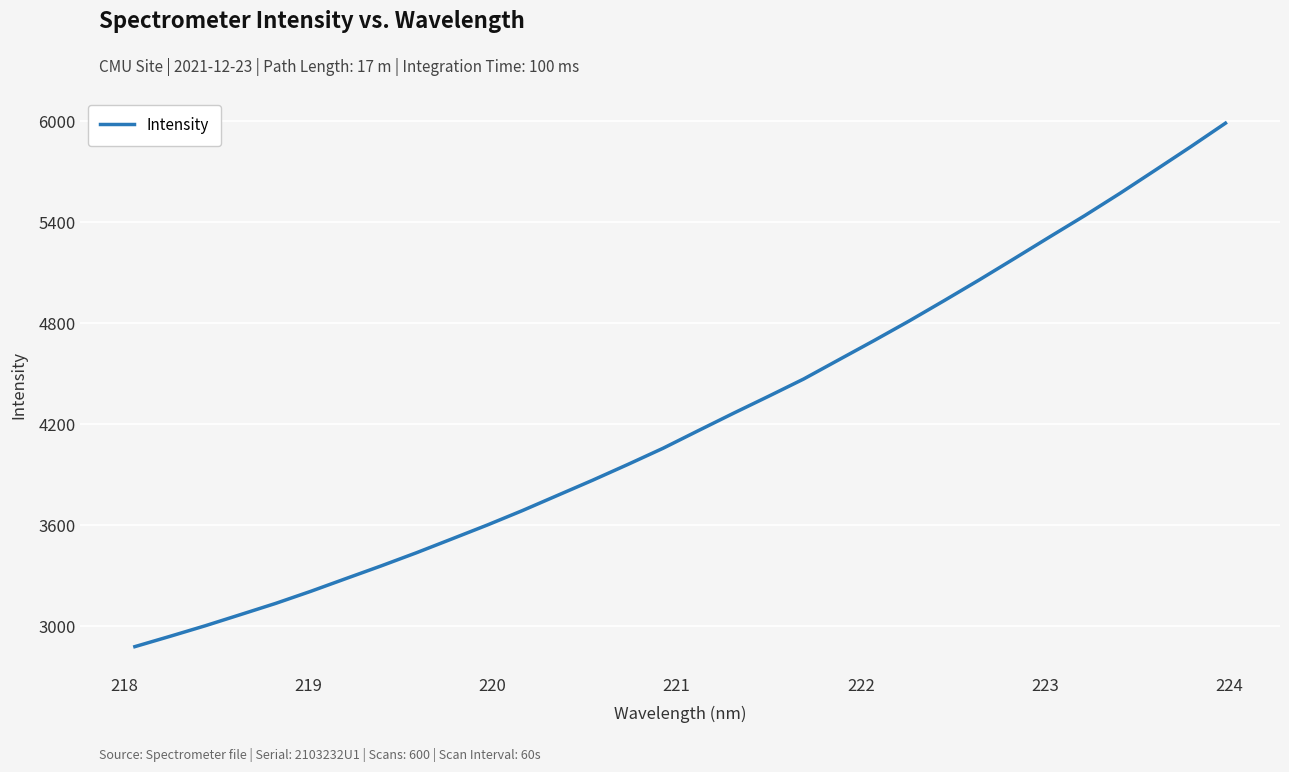

What is the difference between the maximum and minimum values?

3111.0